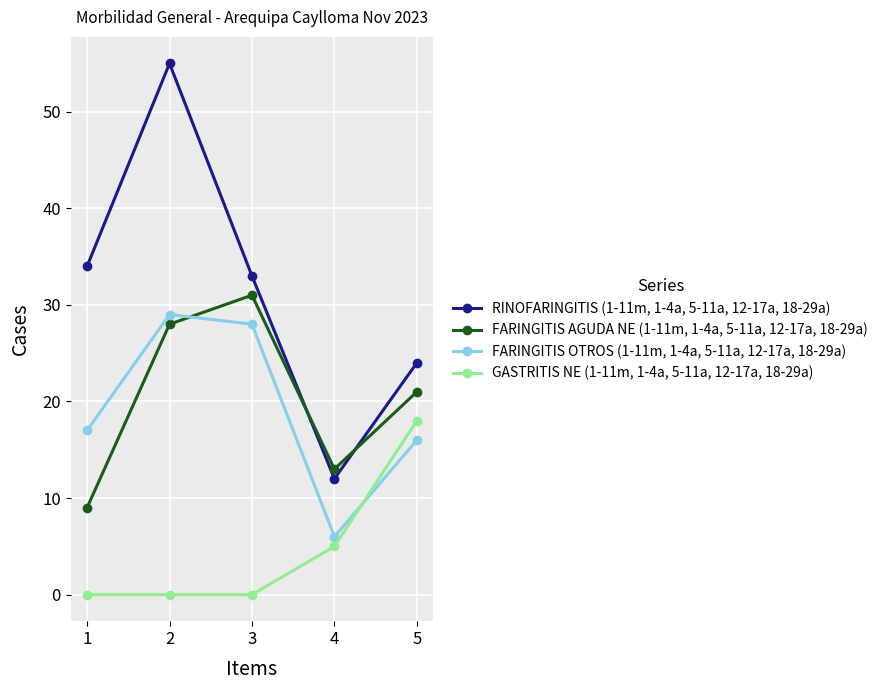

Which series has the largest range (max minus min)?

RINOFARINGITIS (1-11m, 1-4a, 5-11a, 12-17a, 18-29a)